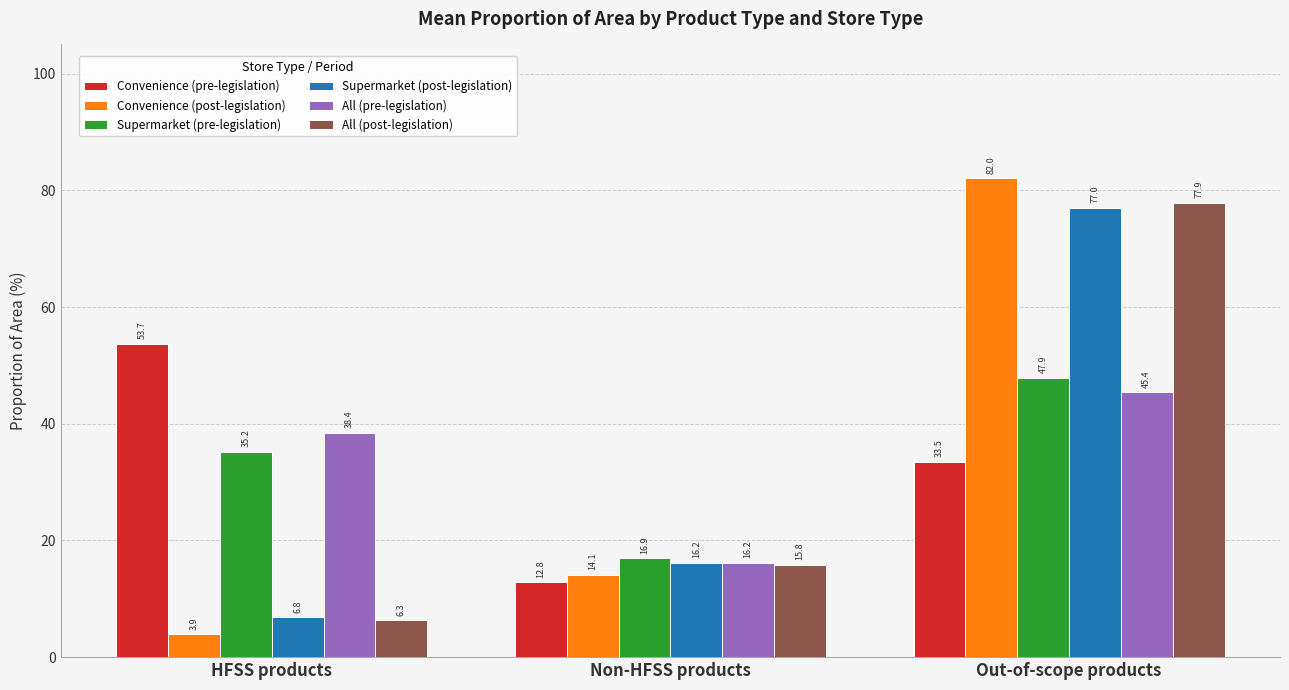

The Convenience (pre-legislation) series shows 33.1 at HFSS products. True or false?

False